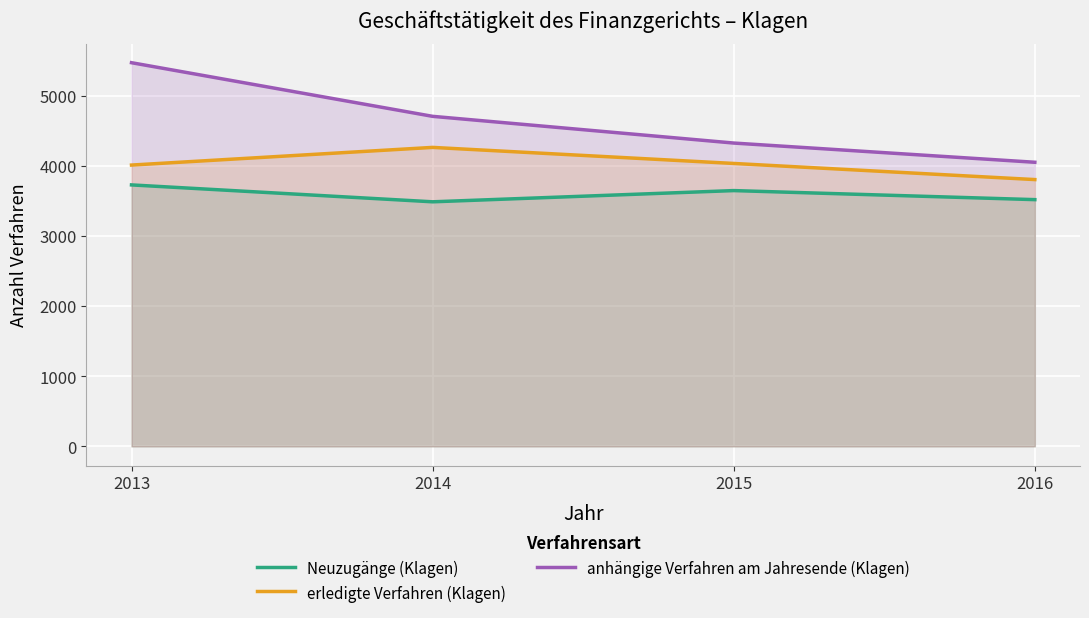

What is the spread (max minus min) of values at 2015?

678